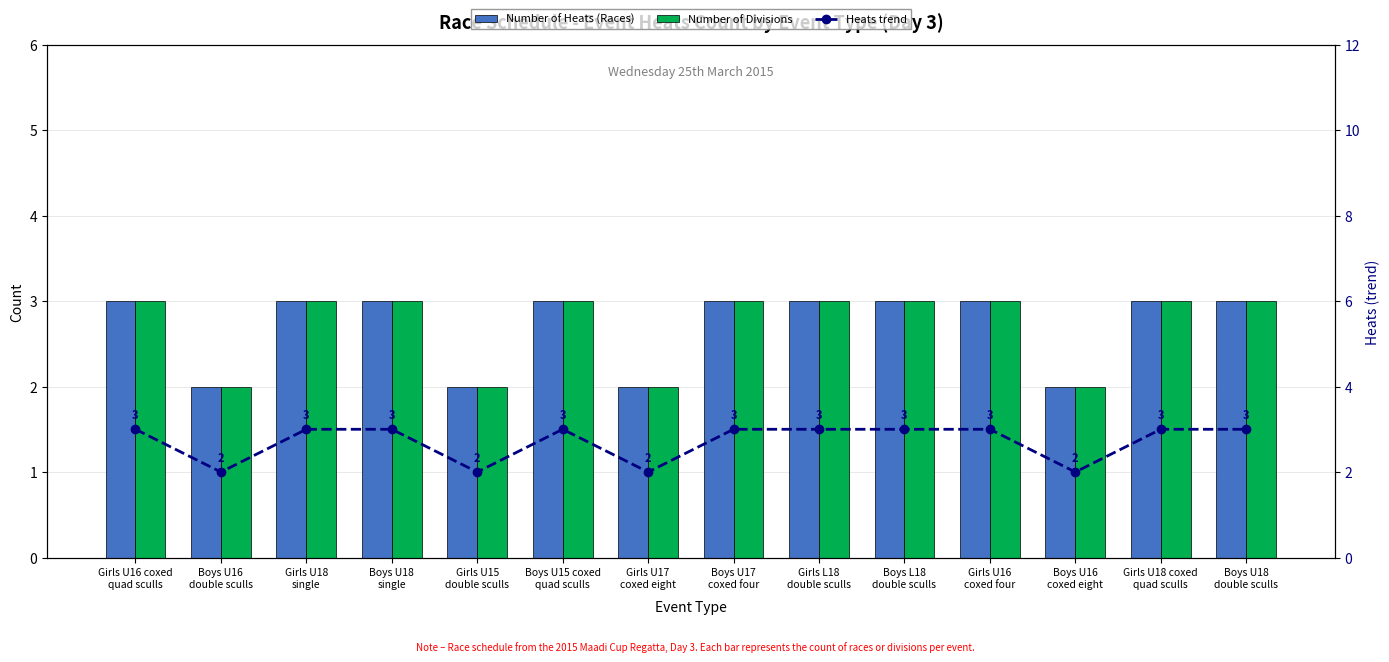

At how many categories does at least one series exceed 2?

10